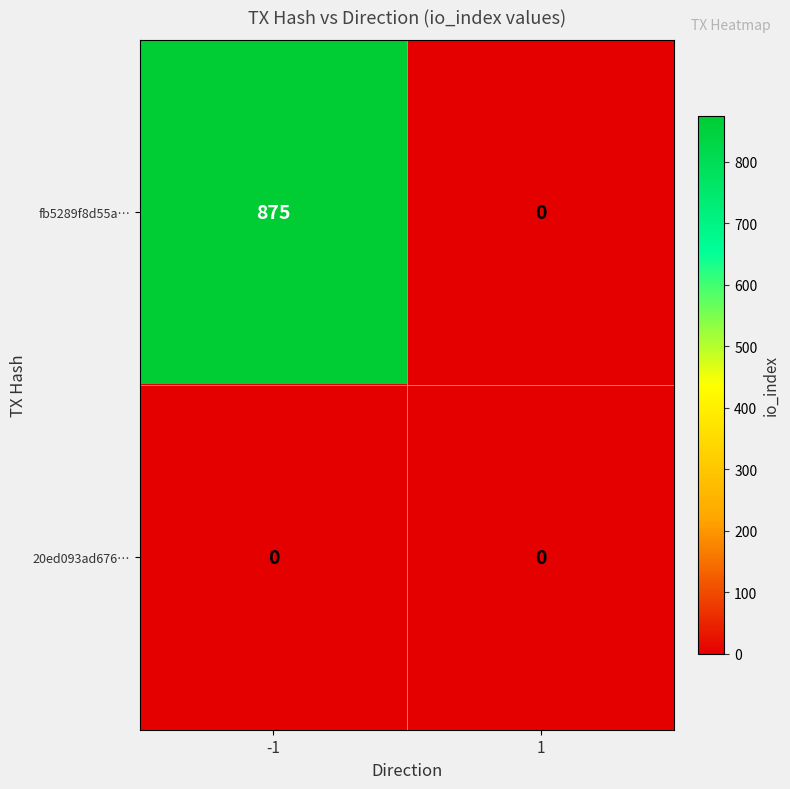

List the series in order of their peak value, highest first.

fb5289f8d55a…, 20ed093ad676…